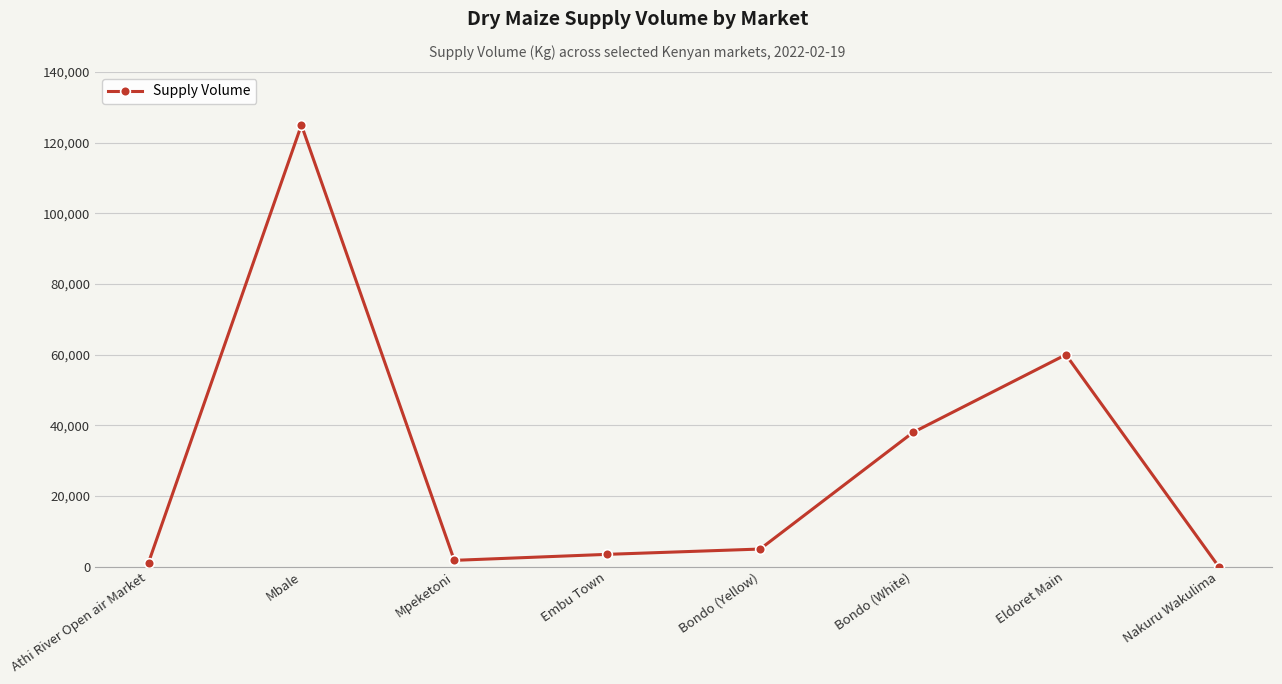

Is it true that the value at Eldoret Main is 60000?

True